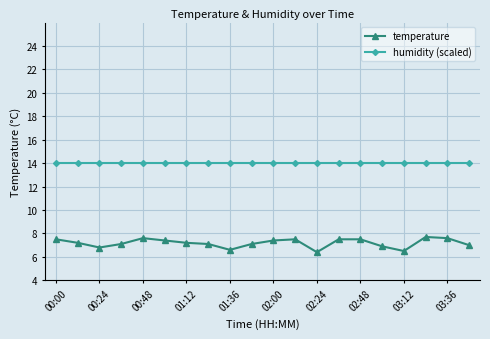

Is this an area chart (filled region under the line)?

No